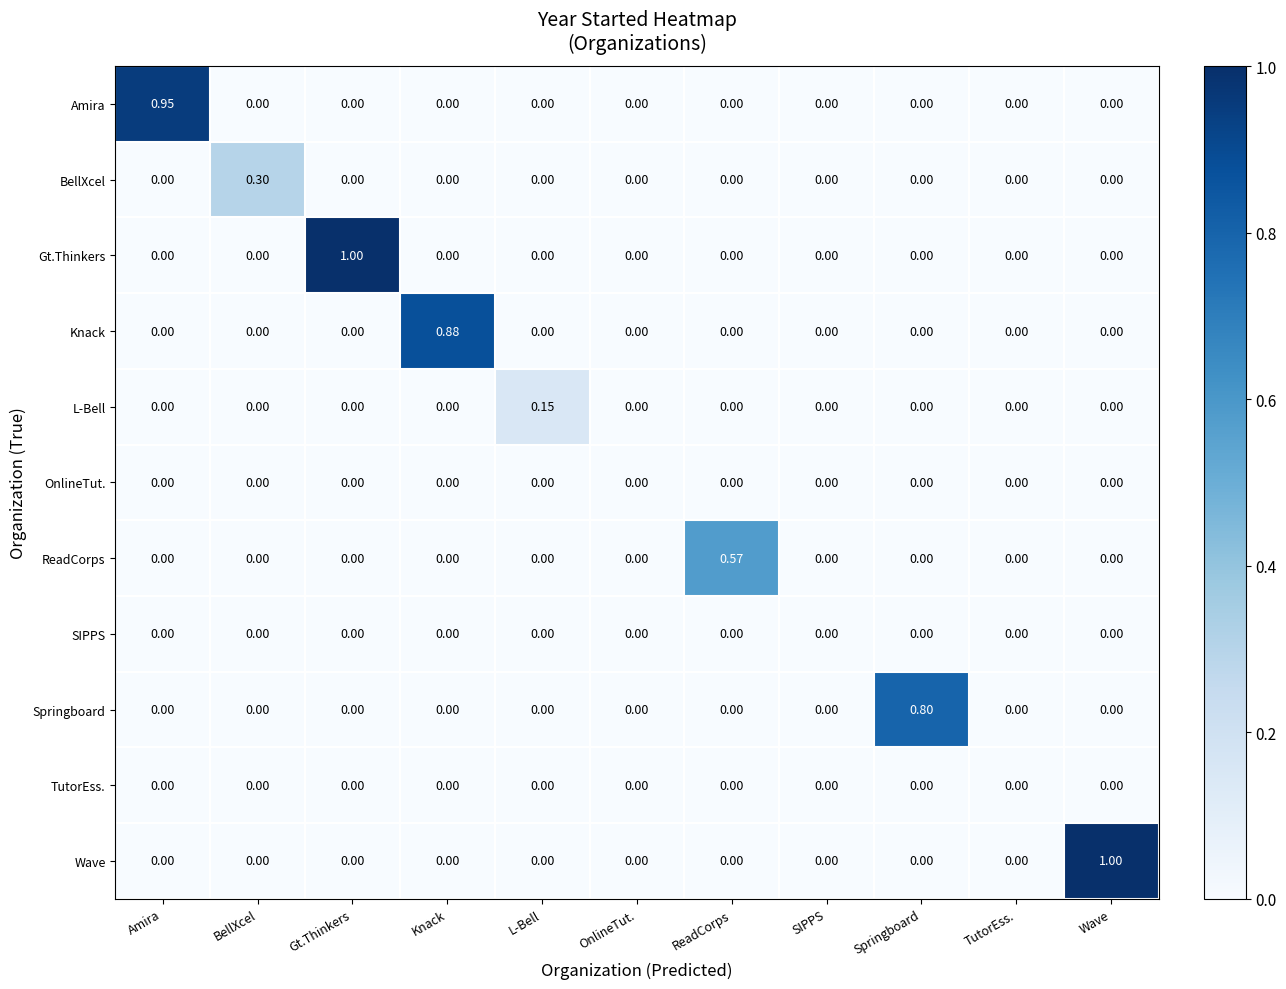

Which series changed the most between BellXcel and ReadCorps?

ReadCorps